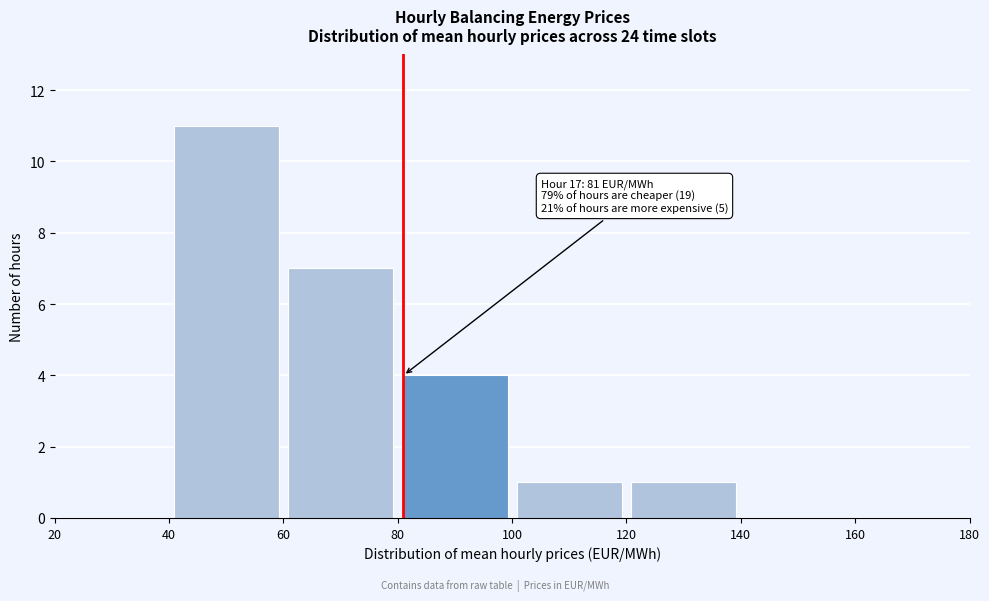

Over which range of the x-axis is the bar tallest?

40 to 60